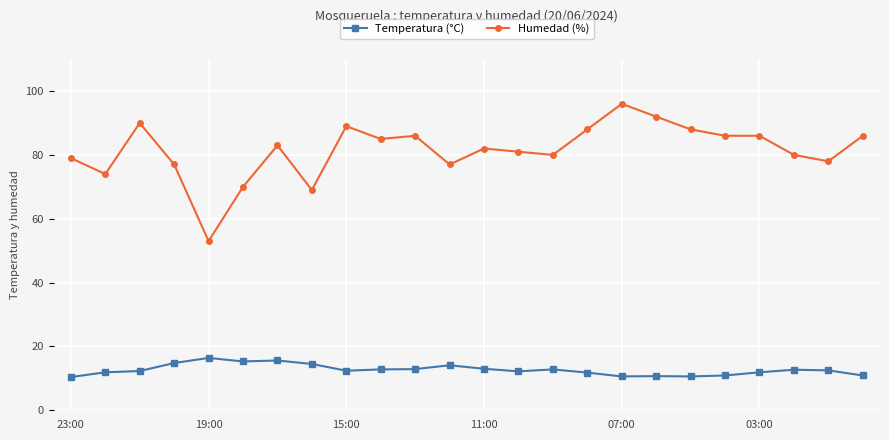

What is the difference between the maximum and minimum values in the Humedad (%) series?

43.0